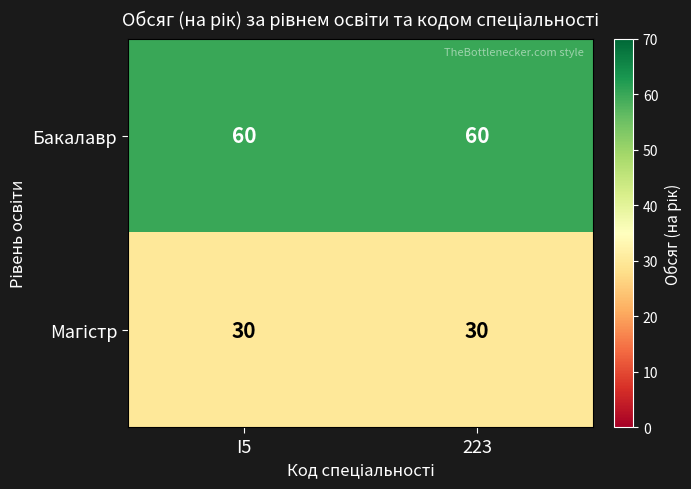

What is the smallest value displayed?

30